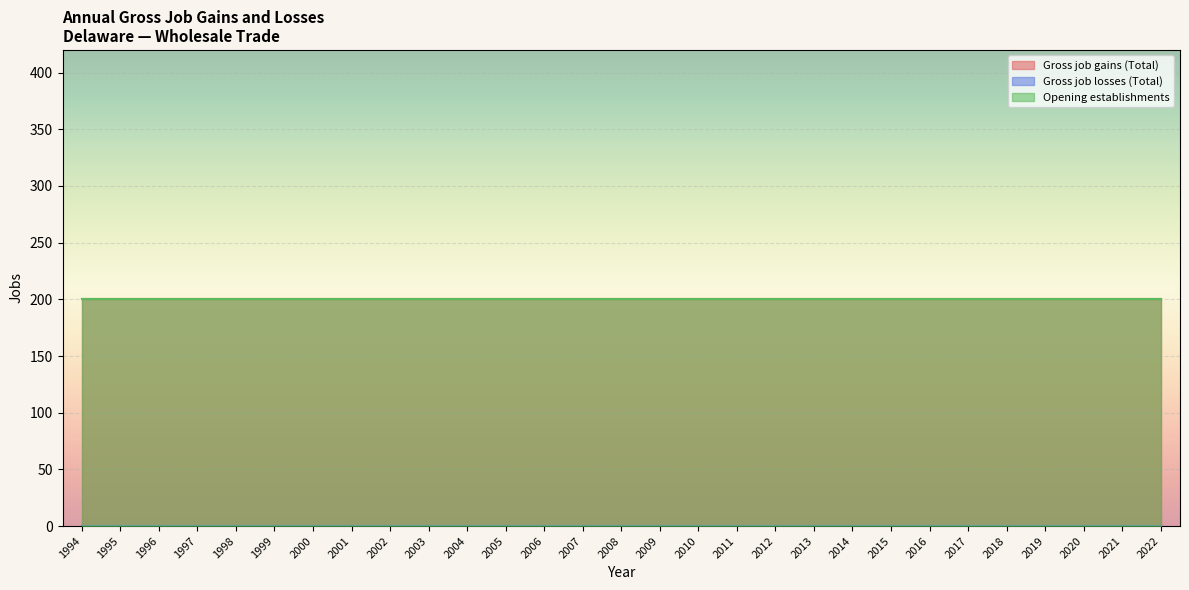

What is the spread (max minus min) of values at 2005?

200